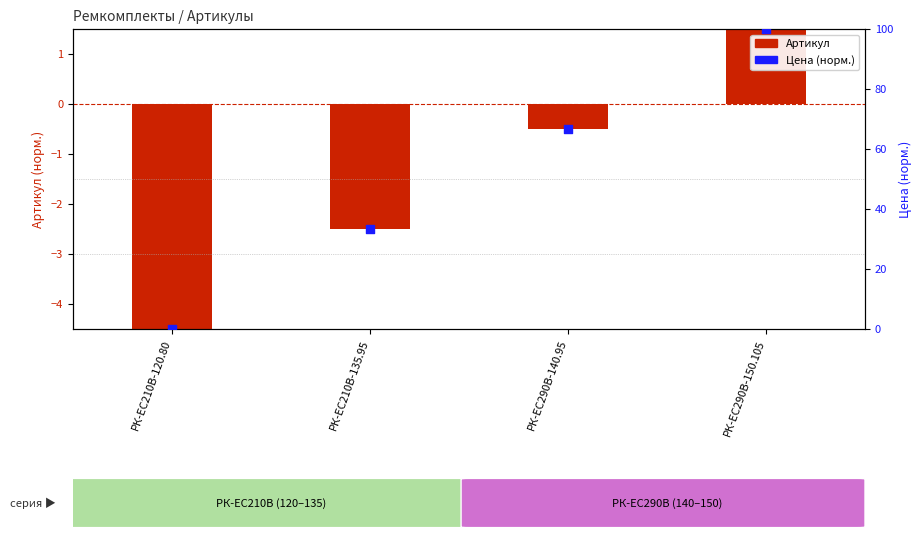

What is the ratio of the value at РК-ЕС290В-150.105 to the value at РК-ЕС290В-140.95?

1.5